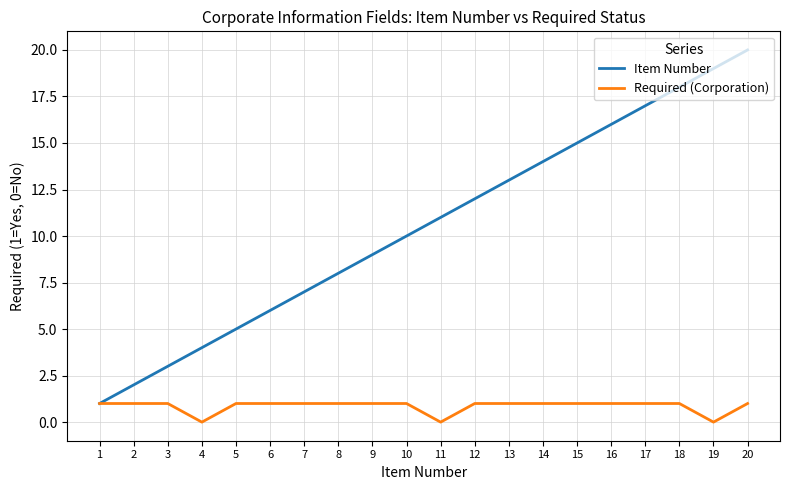

Reading left to right, list all the values displayed in this chart.

Item Number: 1	2	3	4	5	6	7	8	9	10	11	12	13	14	15	16	17	18	19	20
Required (Corporation): 1	1	1	0	1	1	1	1	1	1	0	1	1	1	1	1	1	1	0	1